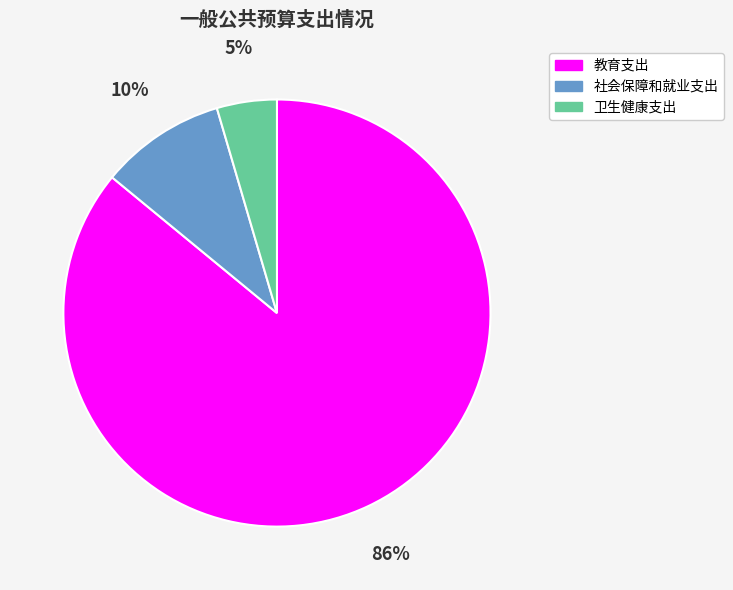

Which category has the smallest portion of the pie?

卫生健康支出